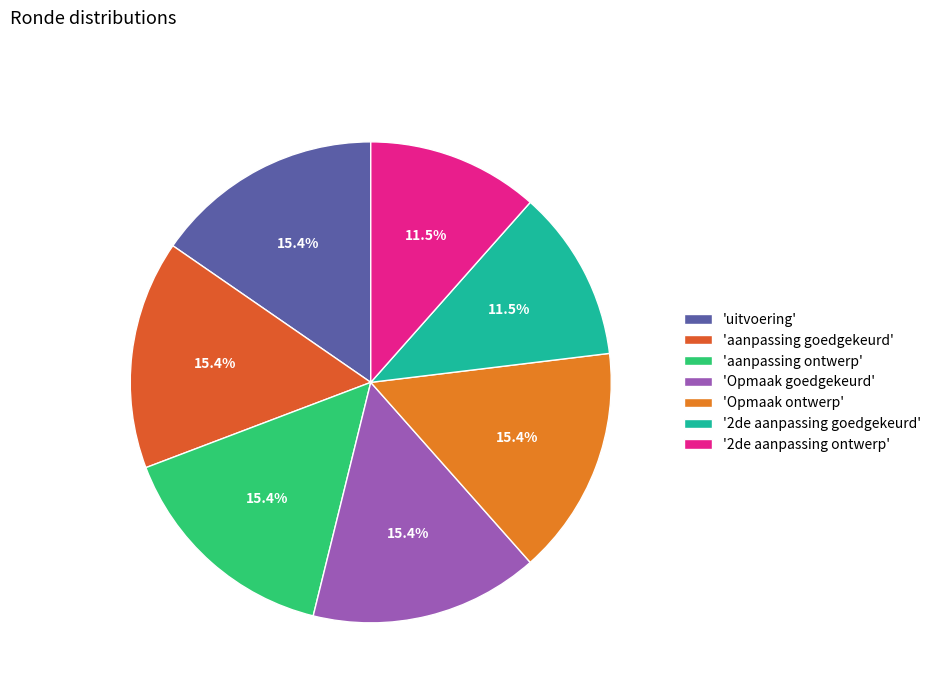

To the nearest percent, what is the difference between the largest and smallest slice percentages?

4%